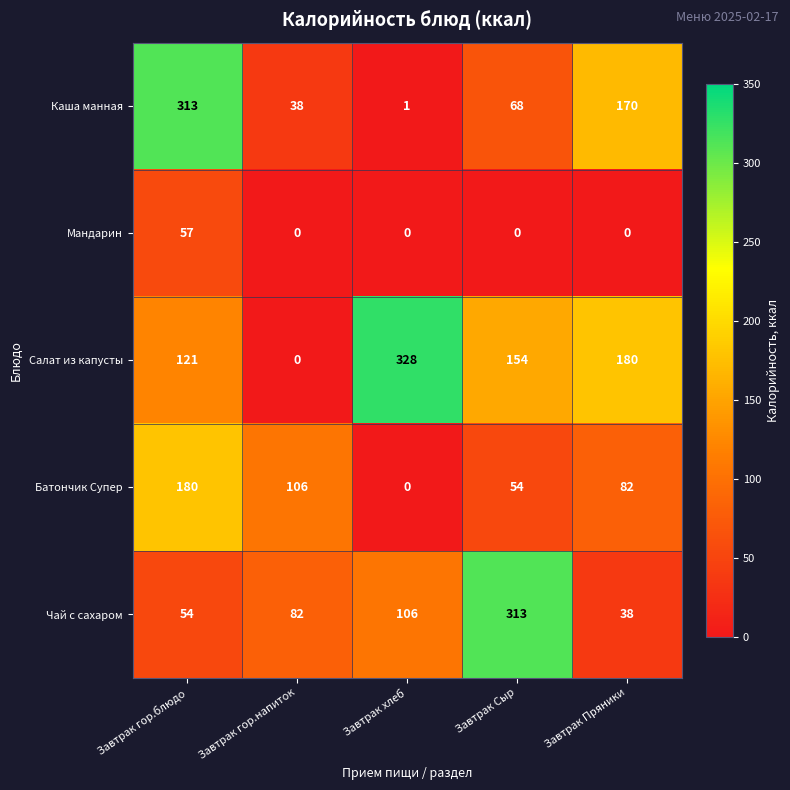

At Завтрак Пряники, list the series in order from largest to smallest.

Салат из капусты, Каша манная, Батончик Супер, Чай с сахаром, Мандарин